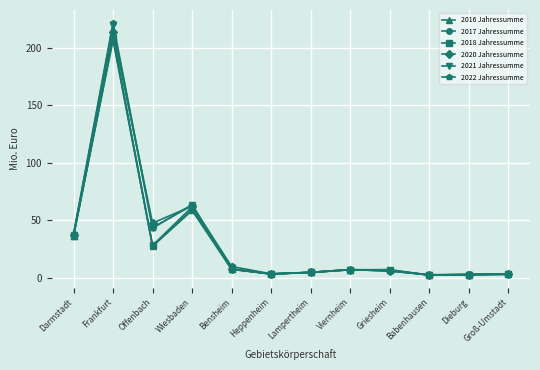

At which label is 2021 Jahressumme closest to 111?

Wiesbaden